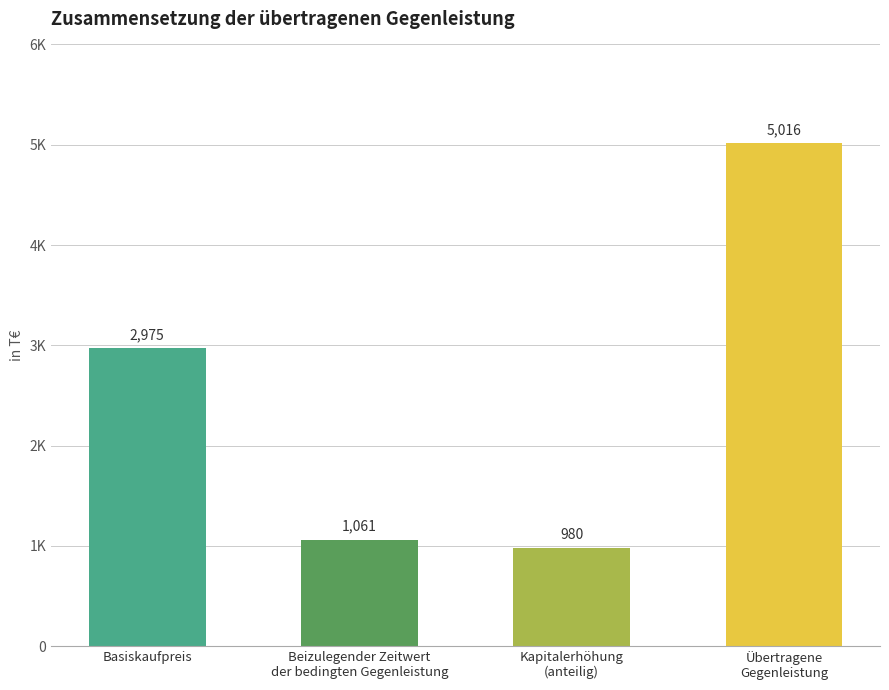

What is the value of the 1st bar from the left?

2975